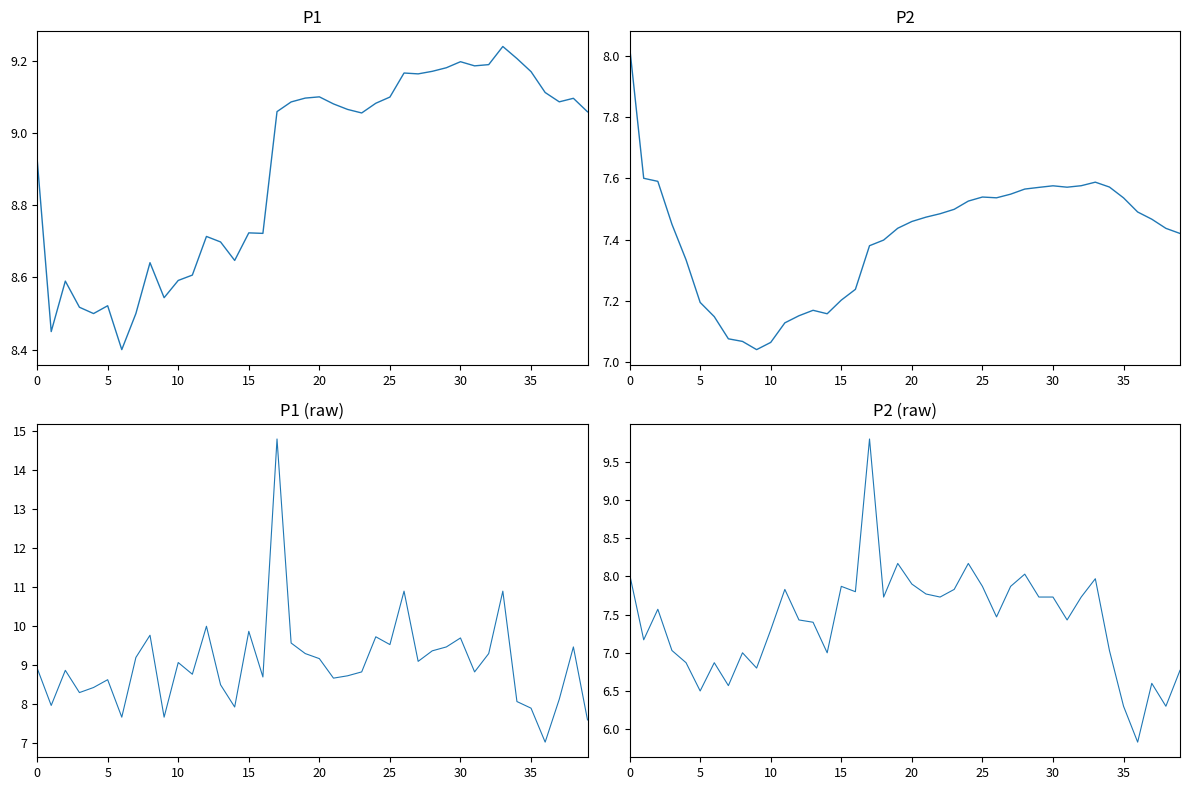

What is the value of the P2 point at the 13th from the left?

7.4